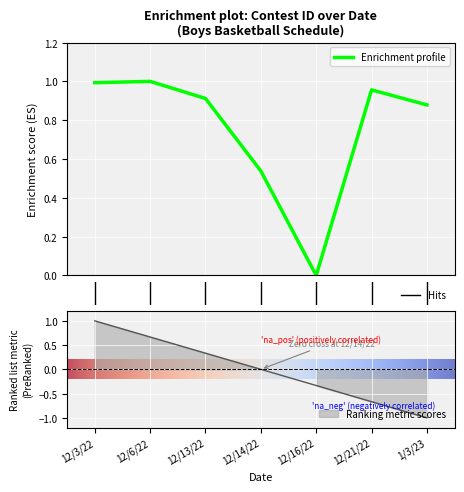

What position from the left is 12/13/22?

3